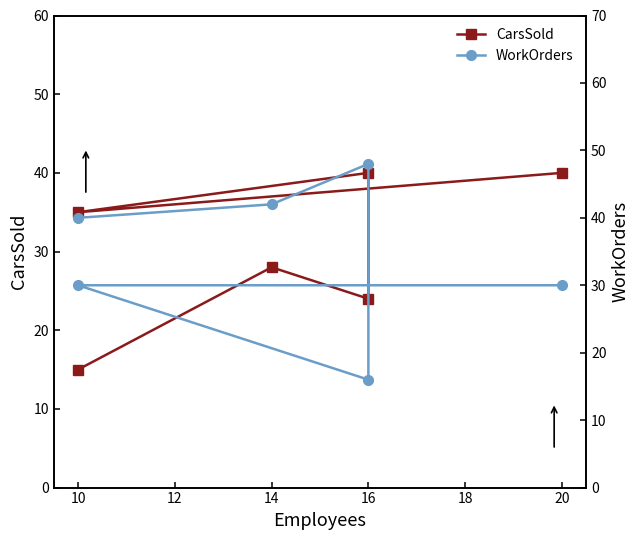

What is the difference between the maximum and minimum values in the CarsSold series?

25